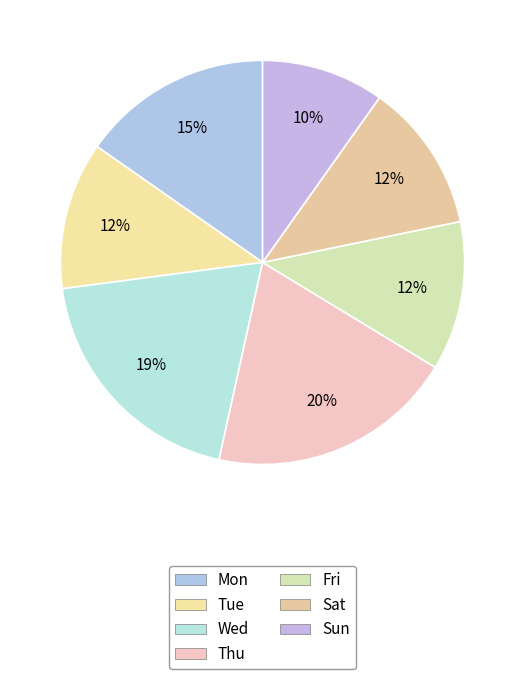

Is there any slice that represents more than half of the pie?

No